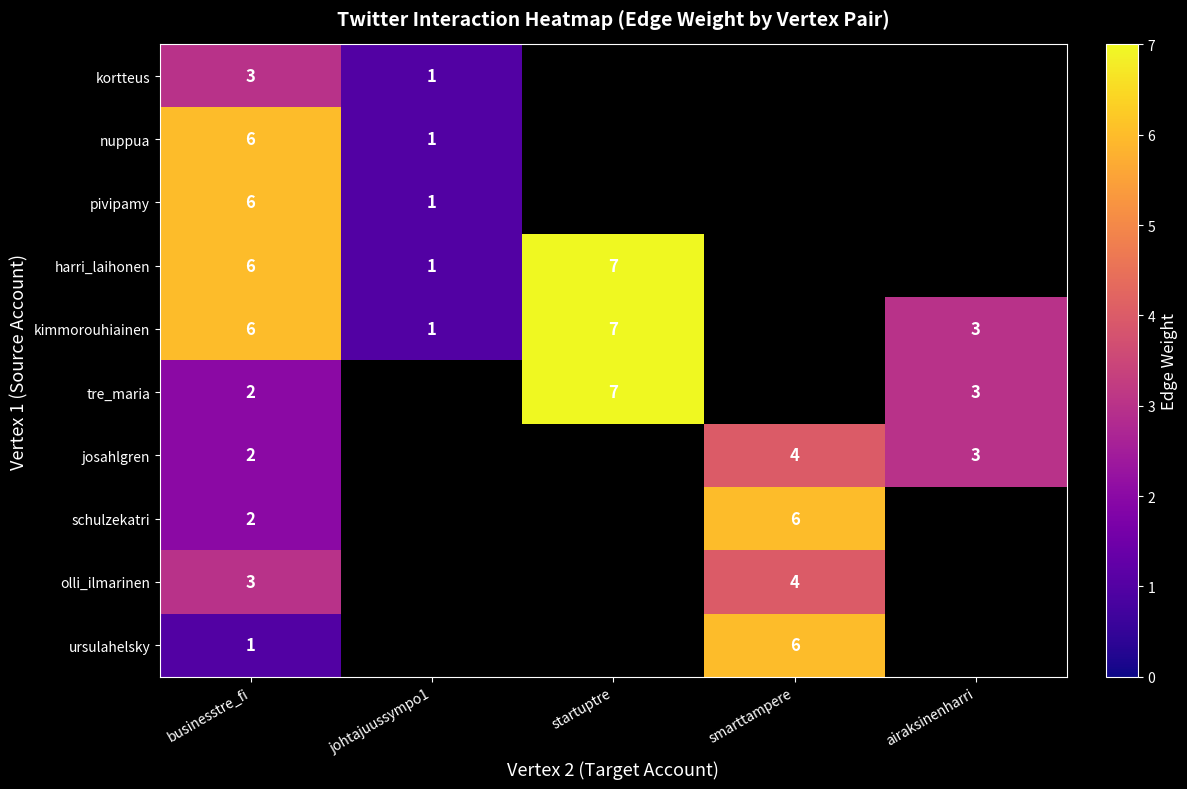

Which has a higher value, airaksinenharri or startuptre?

startuptre